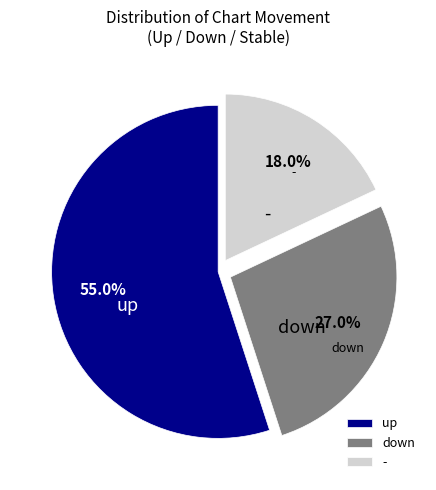

Is the sum of down and up greater than half?

Yes